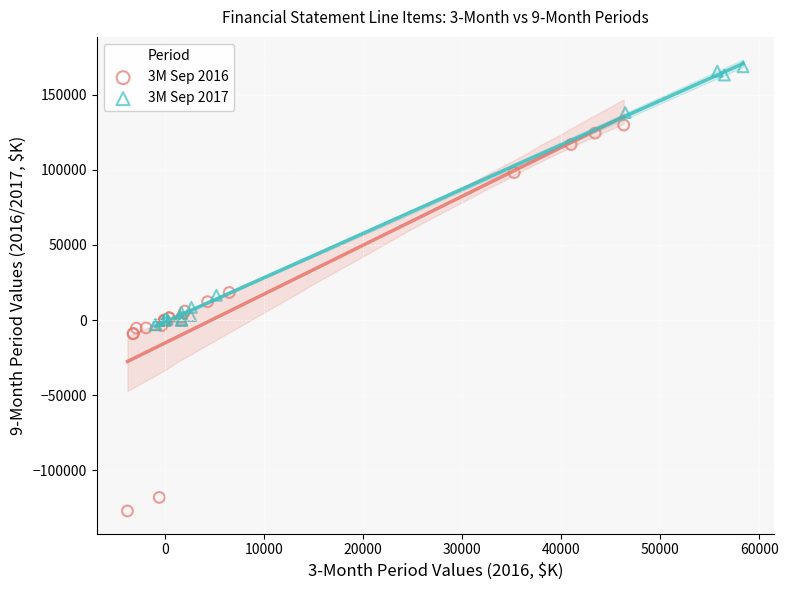

Which series has the largest Y range (max minus min)?

3M Sep 2016